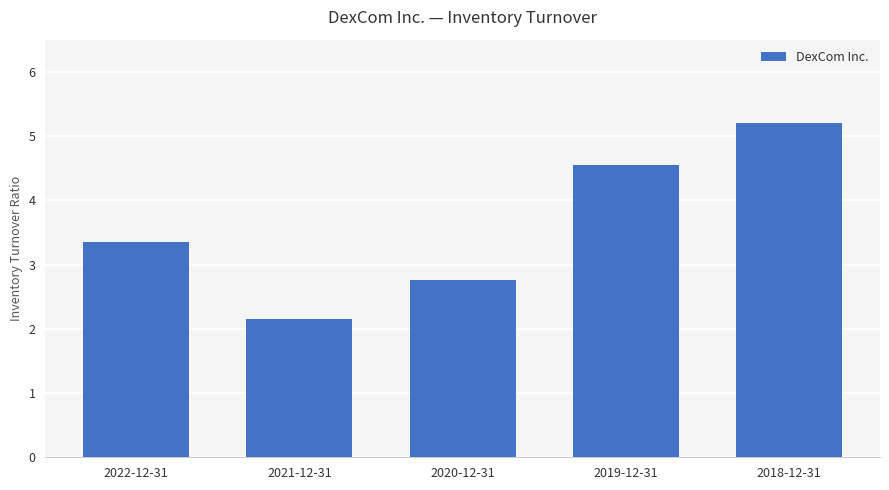

Rank the categories by value from lowest to highest.

2021-12-31, 2020-12-31, 2022-12-31, 2019-12-31, 2018-12-31